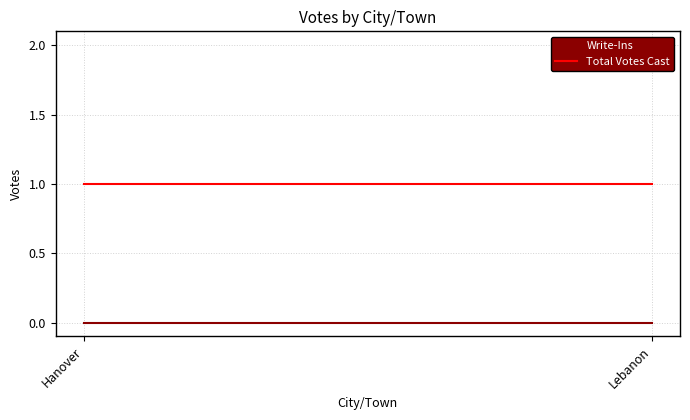

What position from the left is Hanover?

1